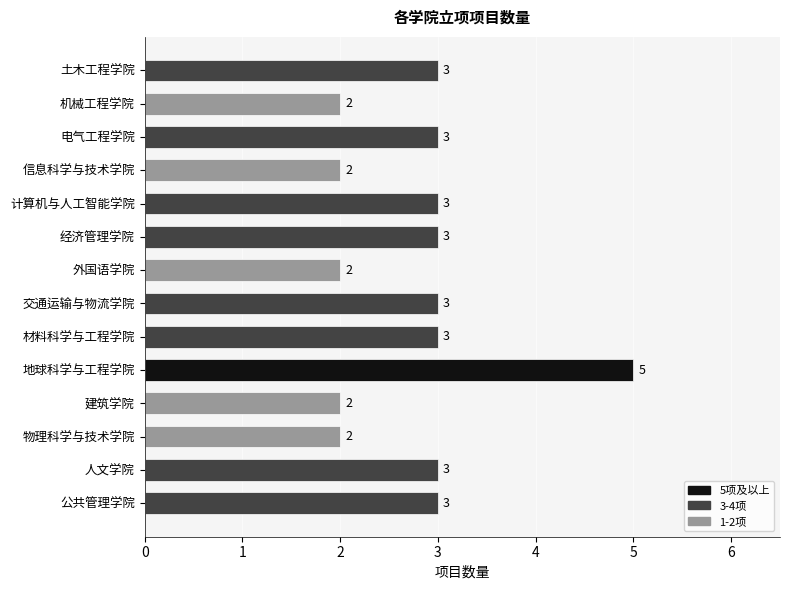

What position from the top is 建筑学院?

11